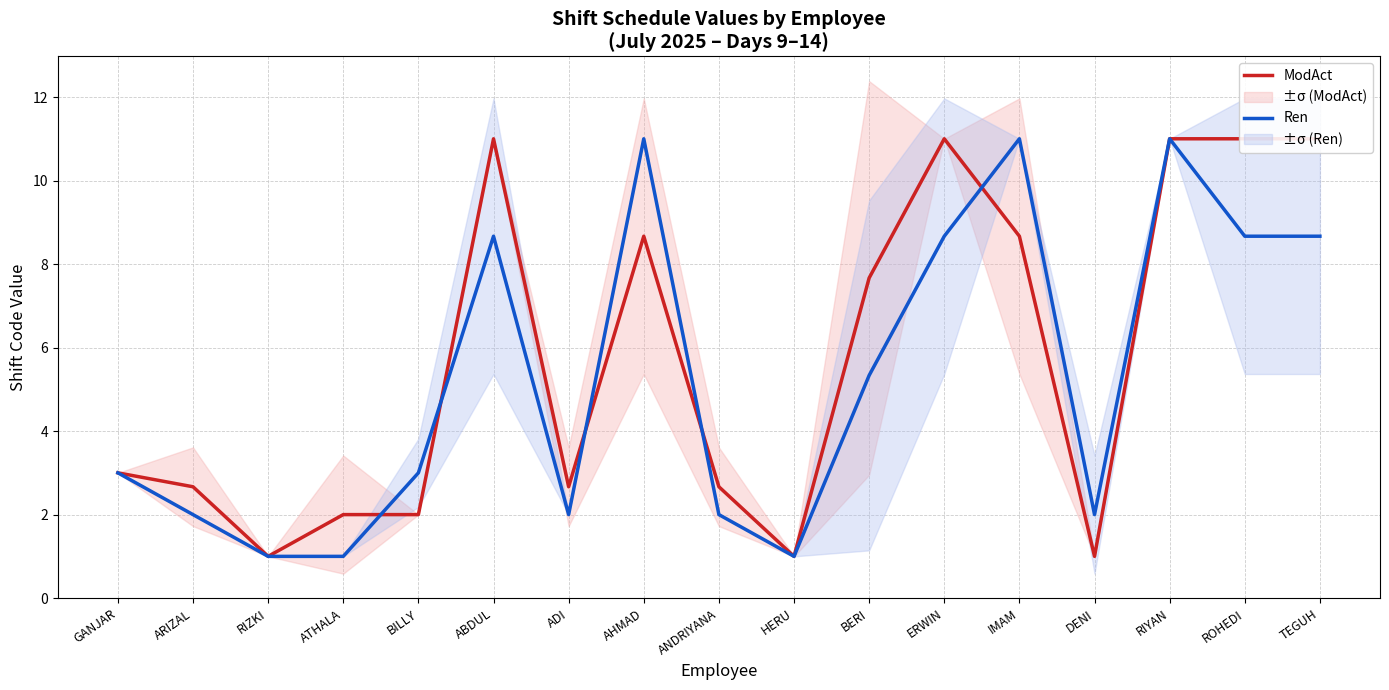

Between HERU and RIYAN, which is larger?

RIYAN